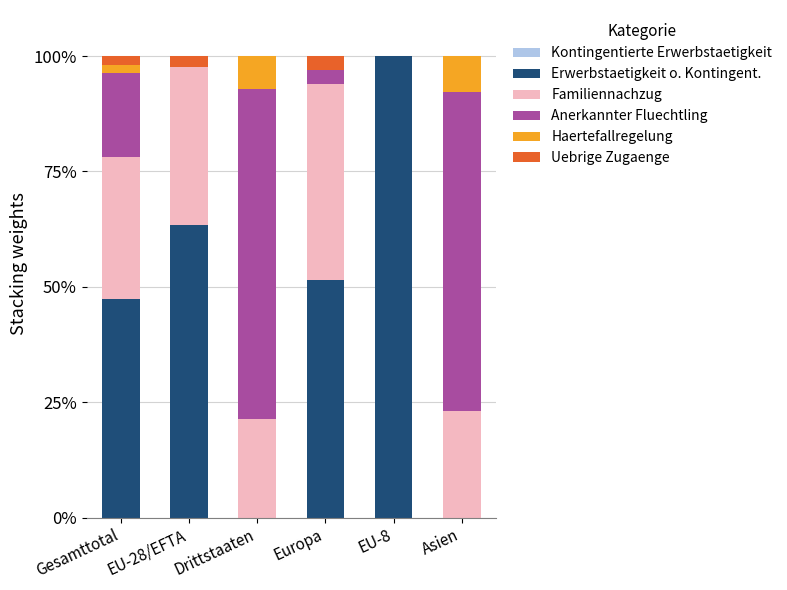

What is the total value across all series at Europa?

100.0